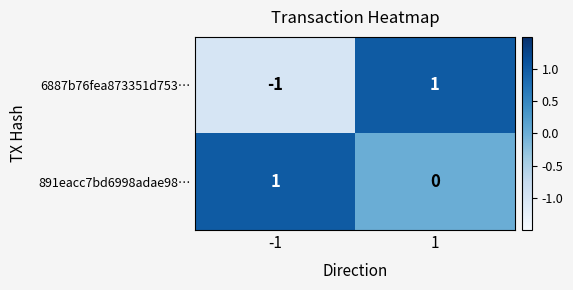

Reading right to left, extract all data points from this chart.

6887b76fea873351d753…: 1	-1
891eacc7bd6998adae98…: 0	1